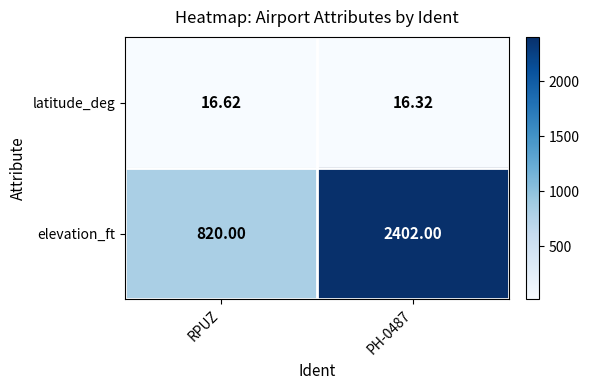

Which series has the widest spread of values?

elevation_ft